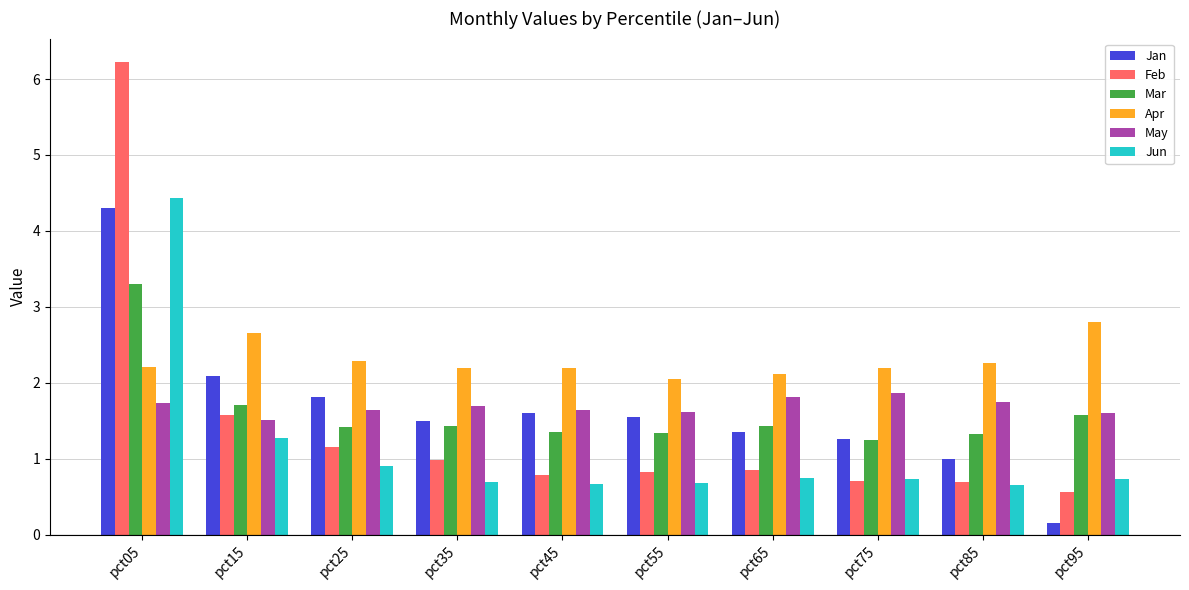

What is the average value of the Jan series?

1.7